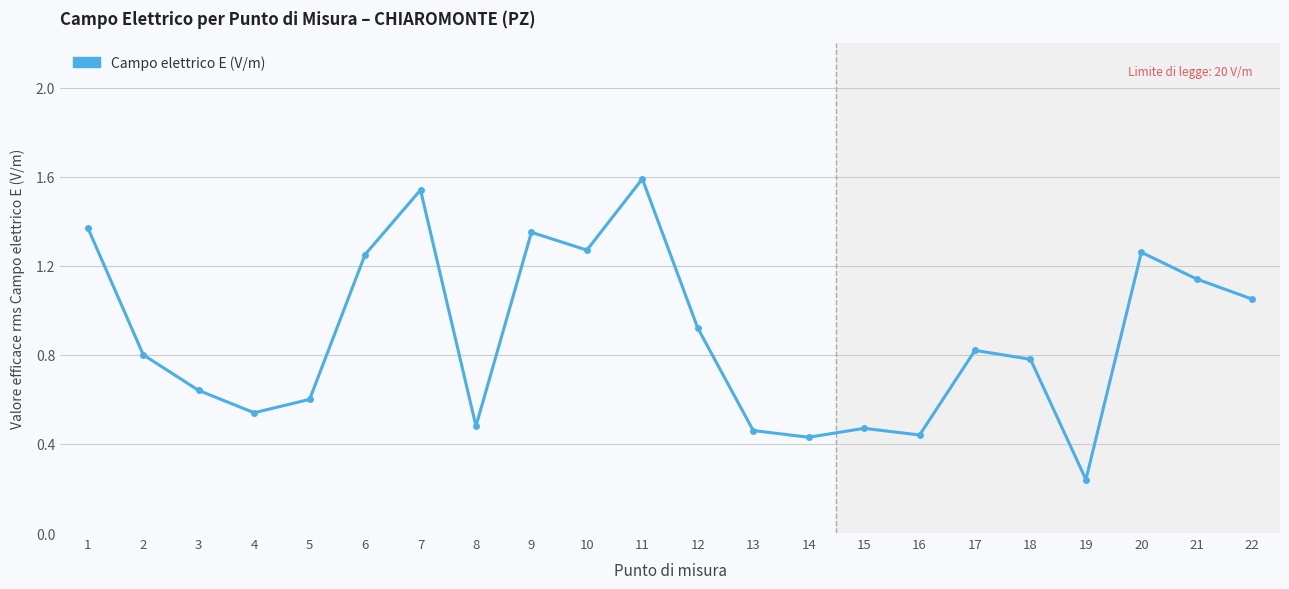

Between 4 and 6, which is larger?

6